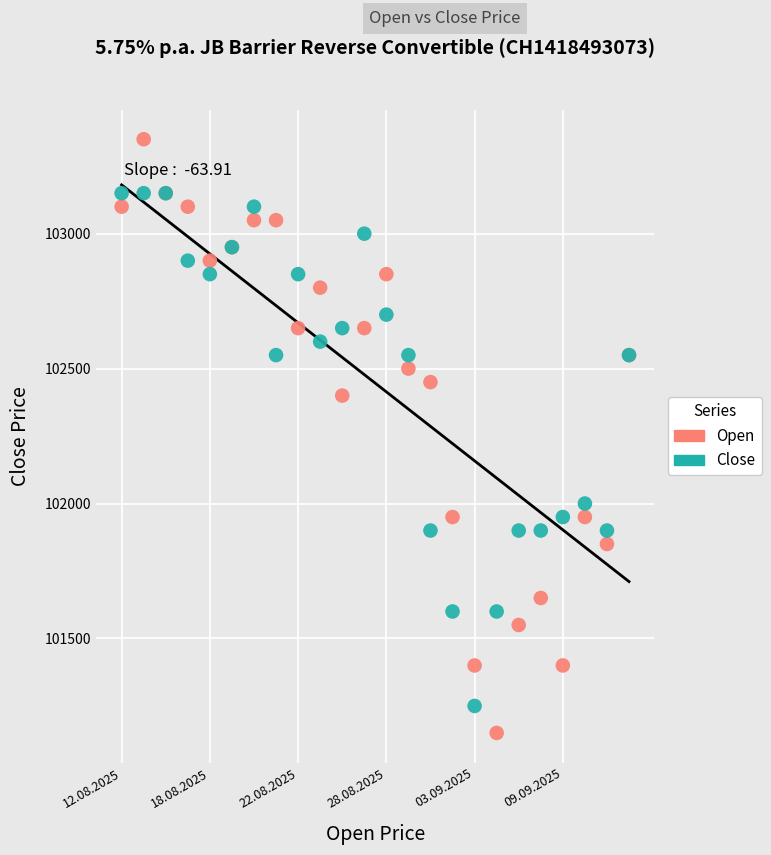

In the Open series, what Y value is closest to 102250?

102400